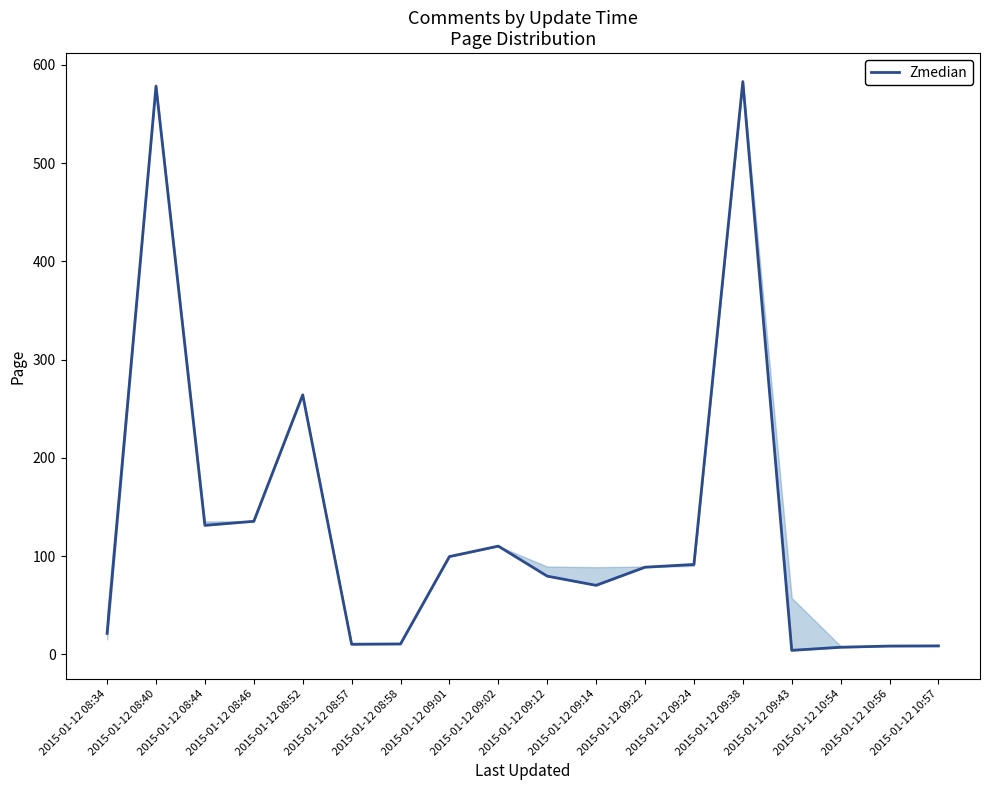

True or false: the data shows 583.0 at 2015-01-12 09:38.

True